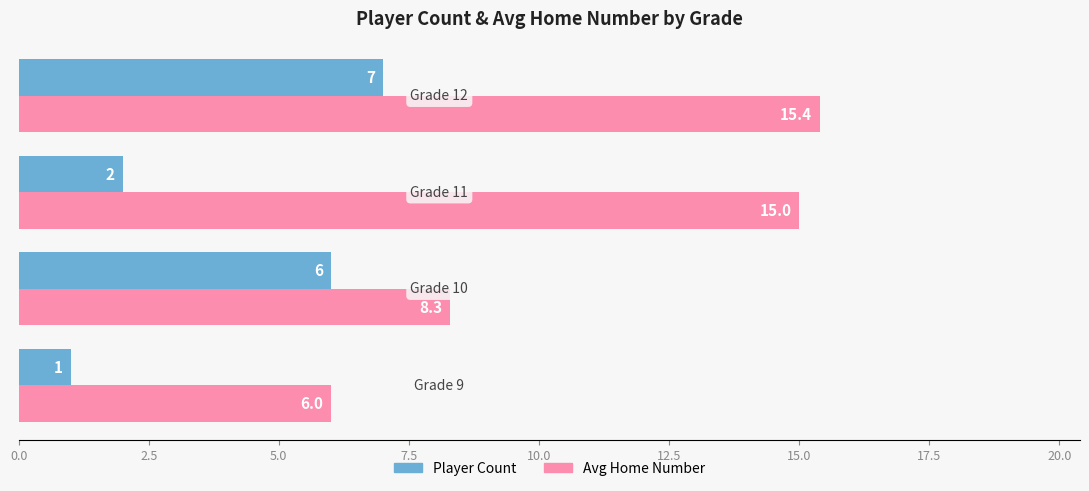

What is the difference between the maximum and second lowest values in the Player Count series?

5.0